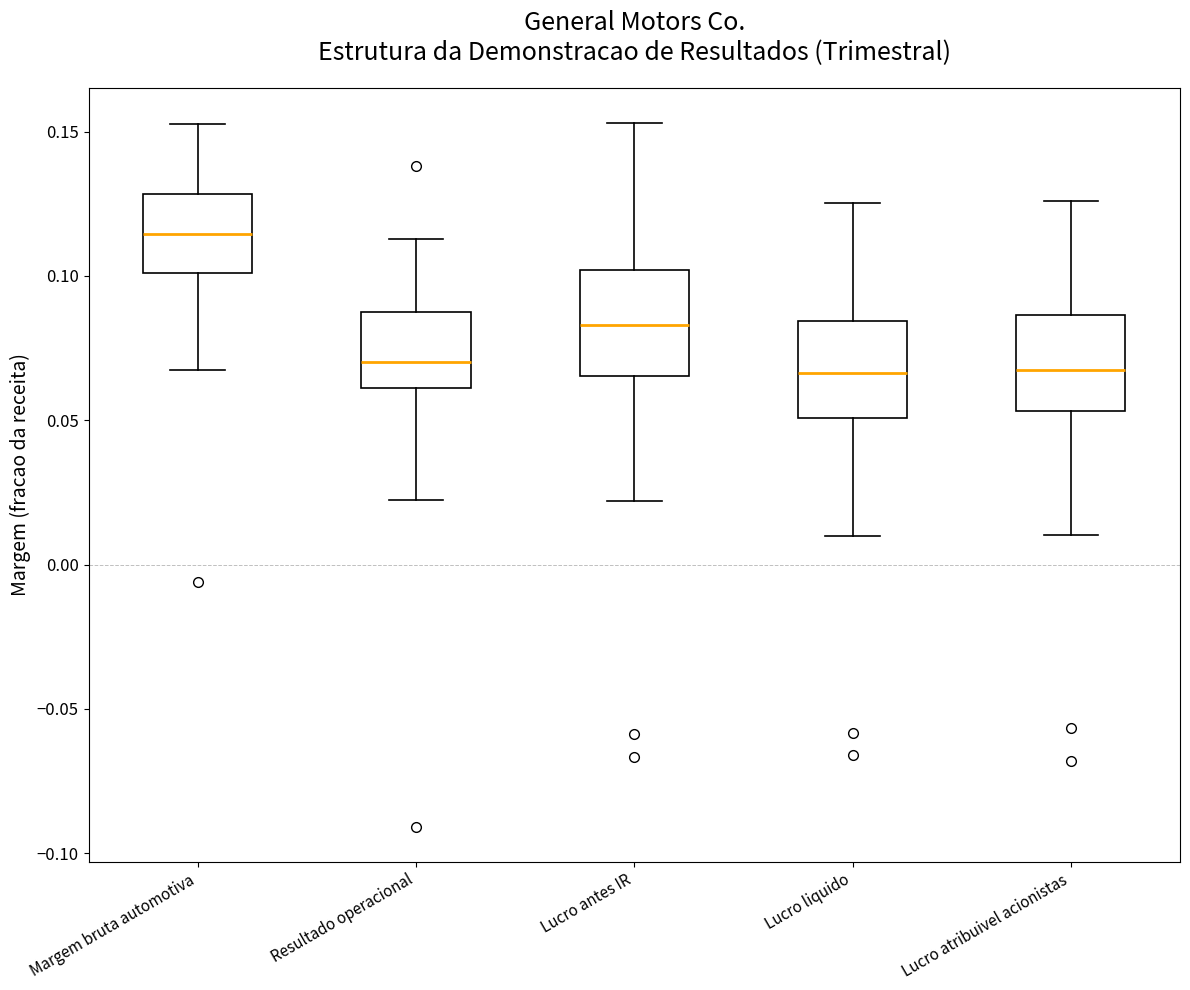

Which box's median line is the highest?

Margem bruta automotiva